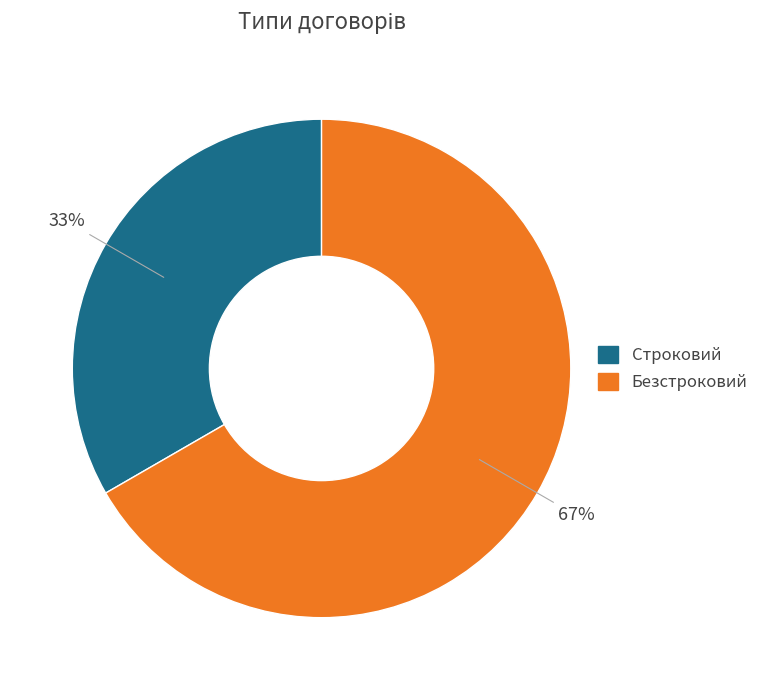

Is it true that Строковий is 33% of the pie?

True